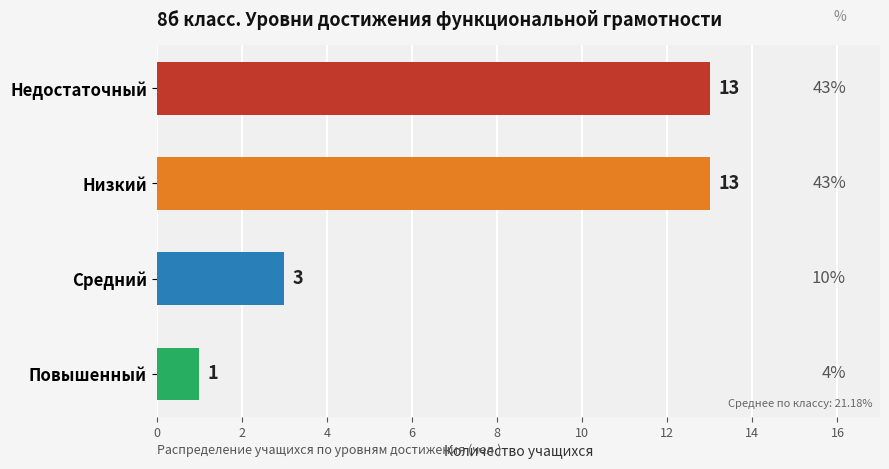

At which category does the chart reach its minimum across all series?

Повышенный